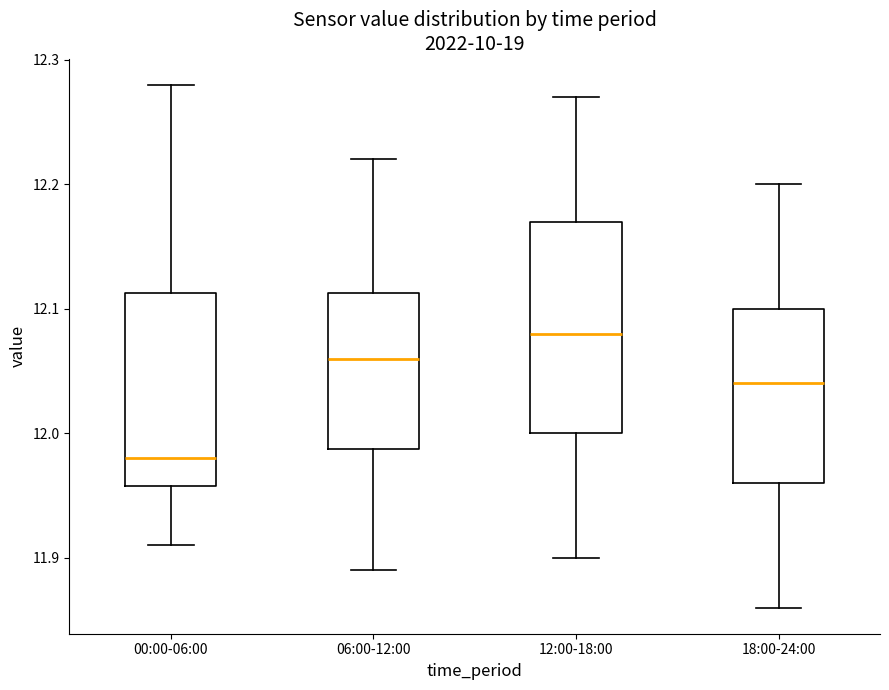

Where does the upper whisker of the box for 00:00-06:00 end on the y-axis? The values are not printed on the chart, so give them approximately, as read against the axis.

12.28